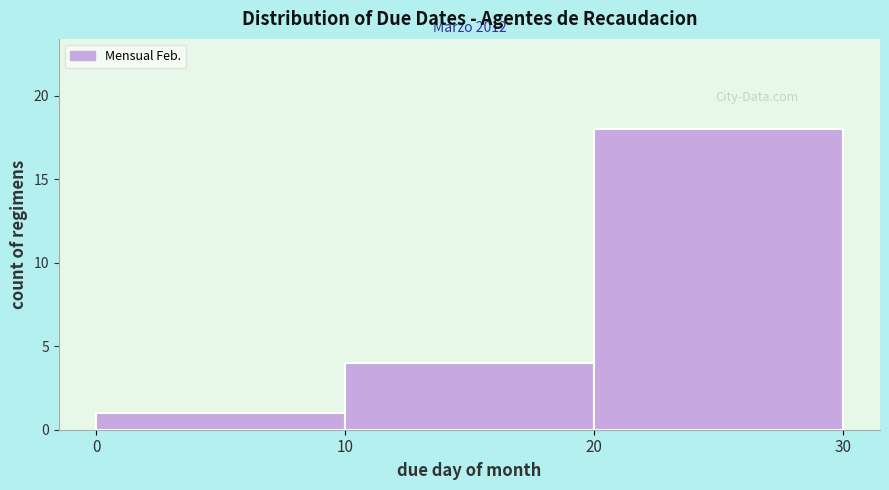

Over which range of the x-axis is the bar tallest?

20 to 30